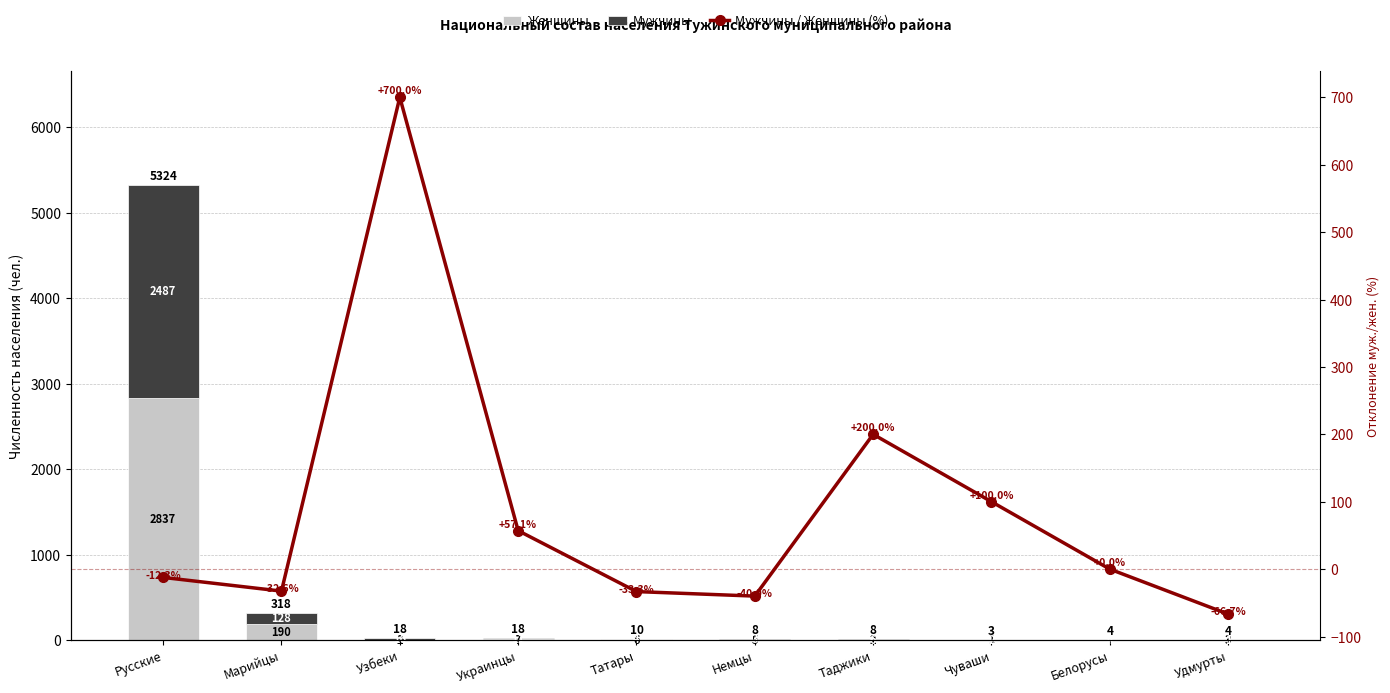

Which series changed the most between Украинцы and Белорусы?

Мужчины / Женщины (%)